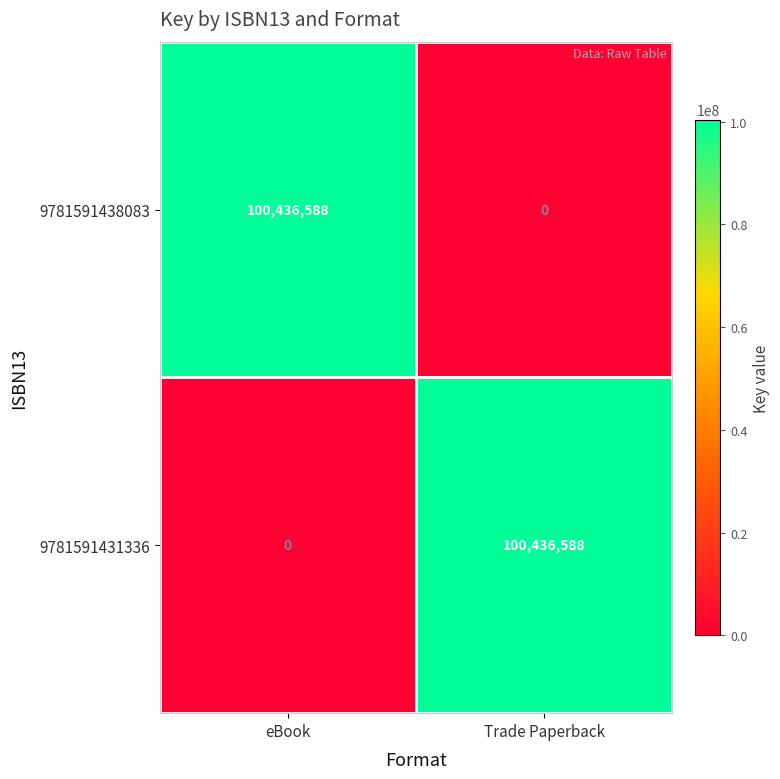

Is the value of 9781591438083 at eBook greater than the value of 9781591431336 at eBook?

Yes